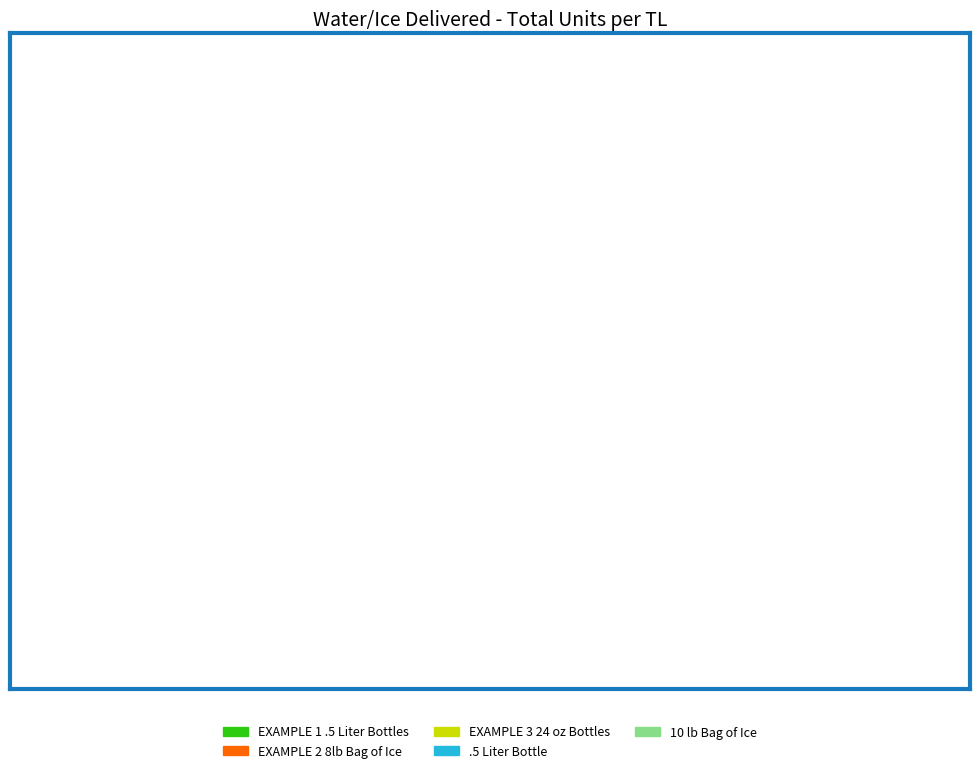

What is the smallest slice in the pie chart?

EXAMPLE 2 8lb Bag of Ice